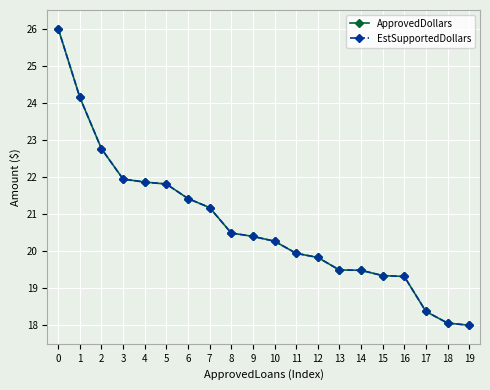

What is the value of the EstSupportedDollars point at the 11th from the left?

20.3